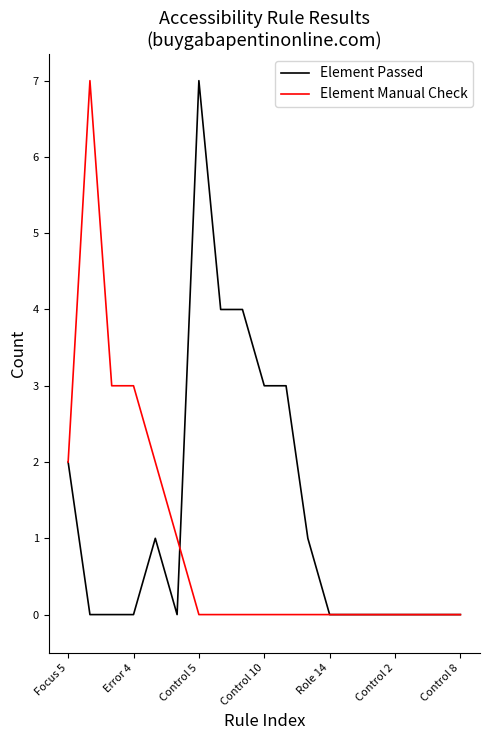

Rank the series by their average value, from lowest to highest.

Element Manual Check, Element Passed